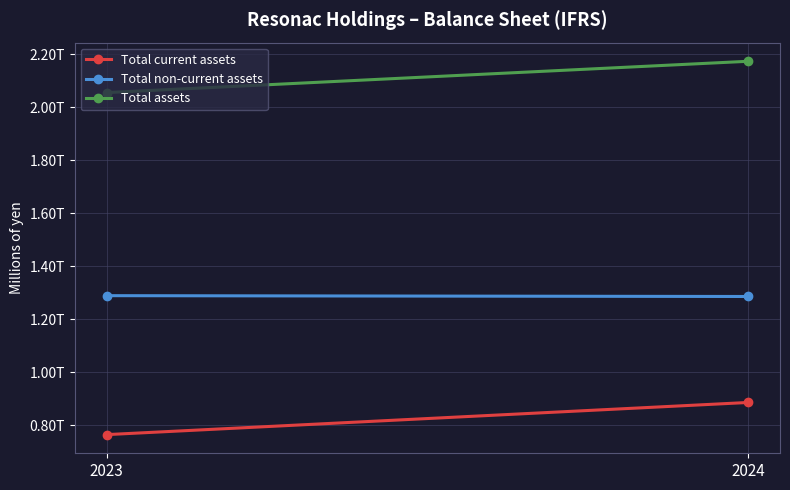

Reading left to right, extract all data points from this chart.

Total current assets: 765430	886548
Total non-current assets: 1289164	1286078
Total assets: 2054594	2172626